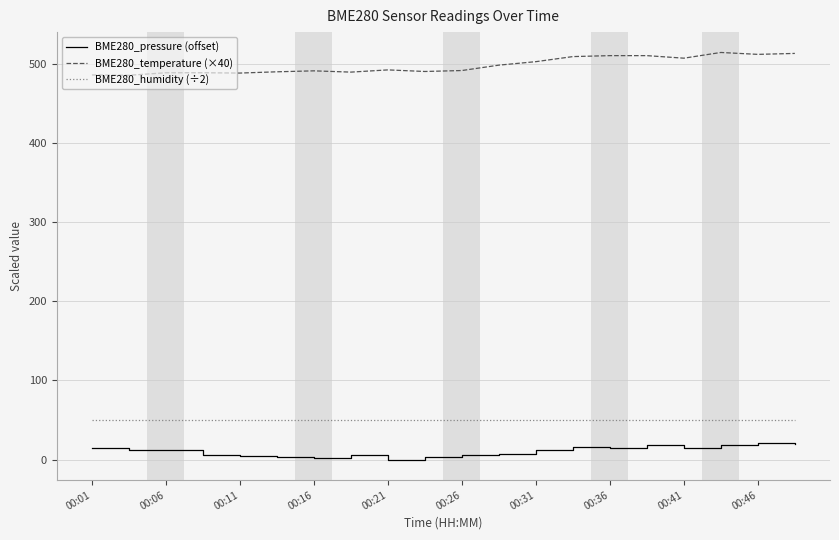

True or false: BME280_pressure (offset) and BME280_humidity (÷2) intersect in this chart.

False